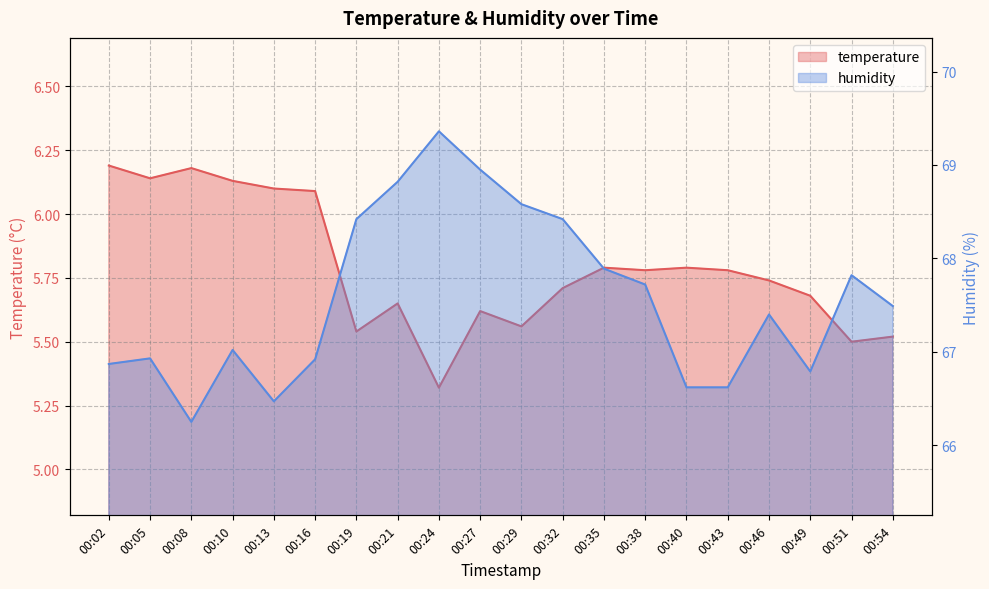

True or false: humidity has more than 1 interior local peaks.

True